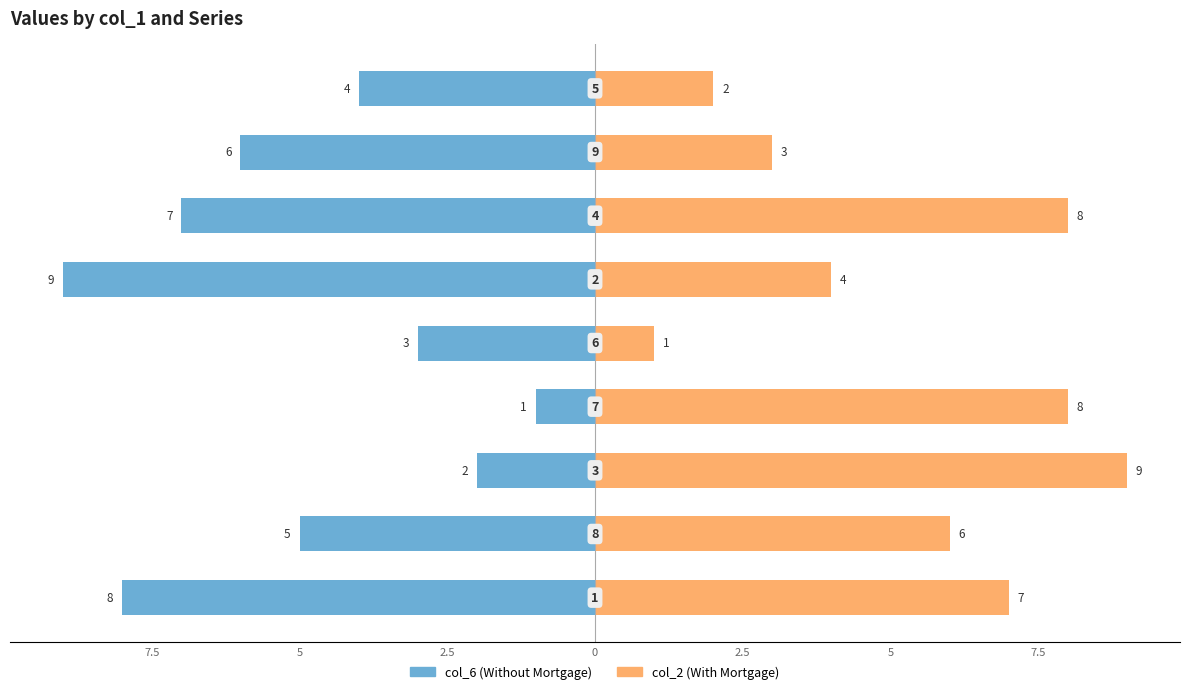

At how many categories does at least one series exceed -5?

9